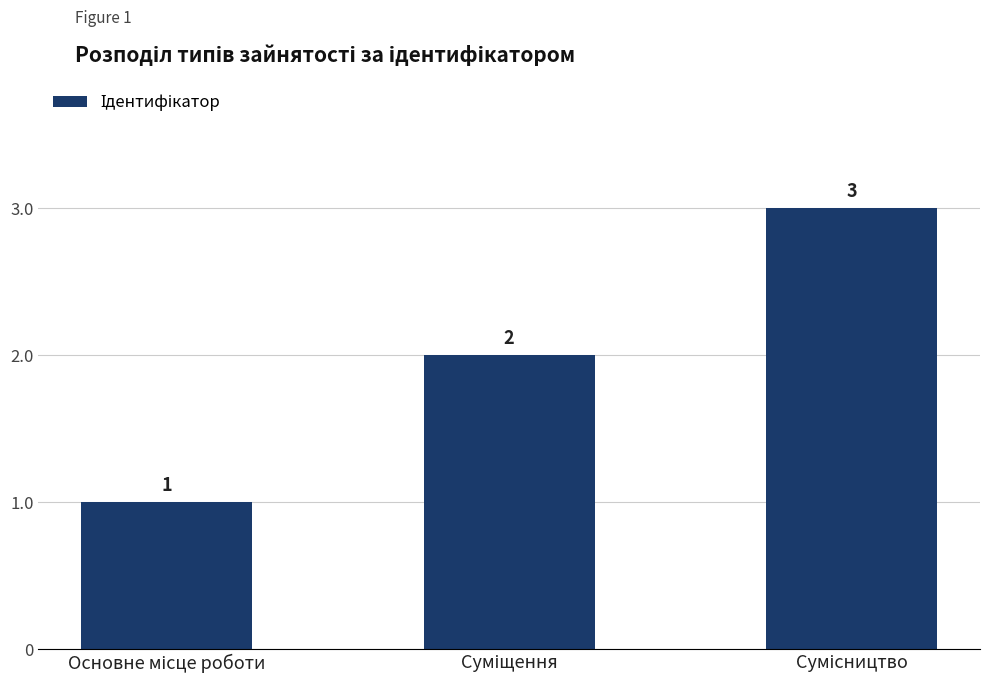

What is the difference between the maximum and minimum values?

2